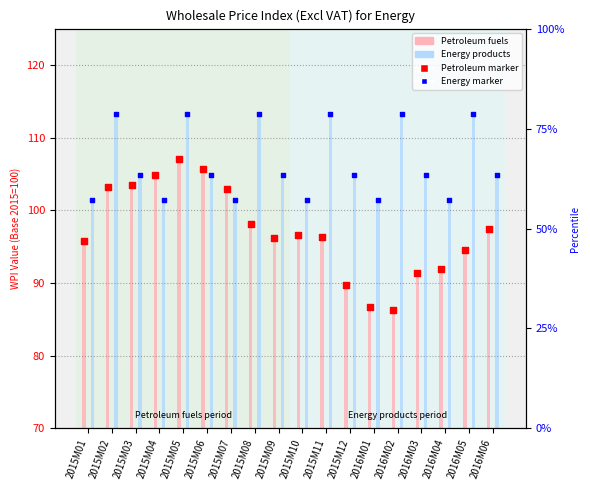

What are all the series names shown in the legend?

Petroleum fuels, Energy products, Petroleum - marker, Energy - marker